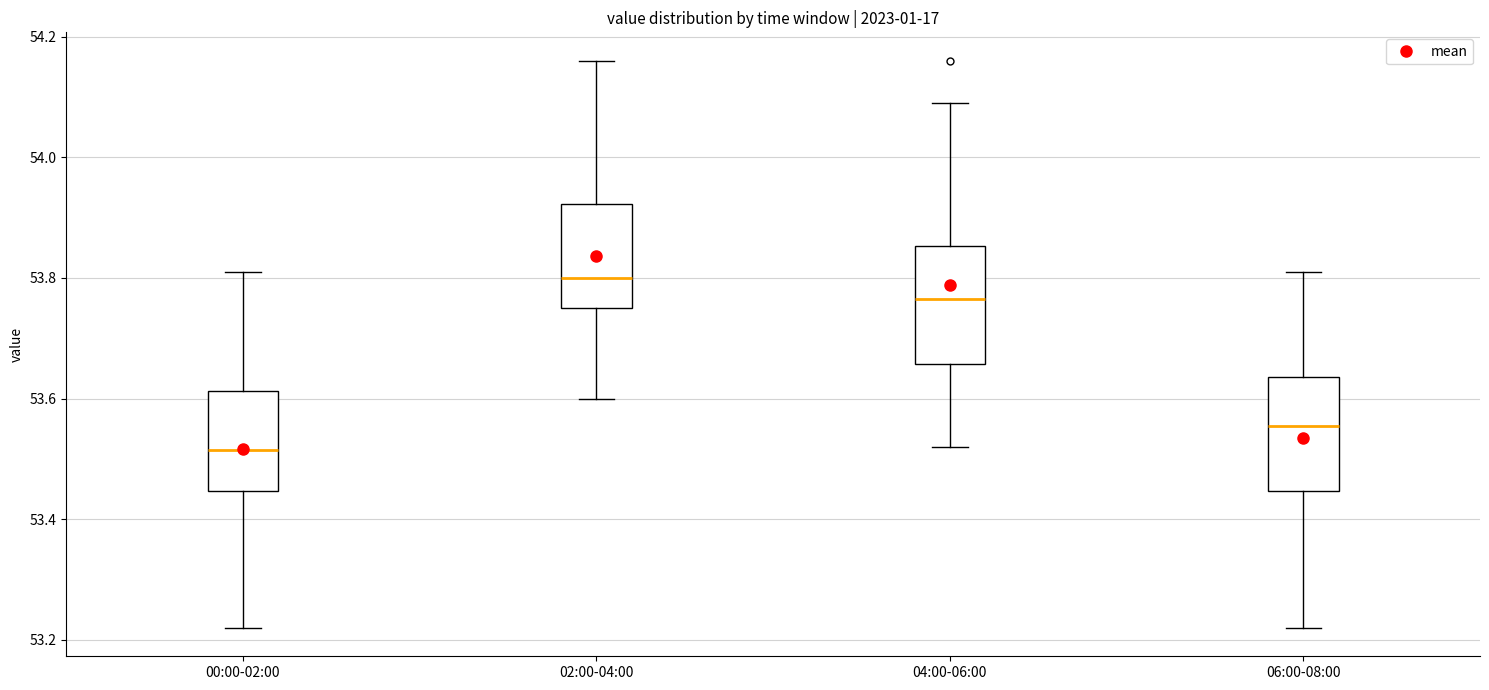

Reading left to right, transcribe this box plot: for each box, give where its median line is, the range the box spans, and where its two whiskers end, as read against the y-axis. The values are not printed on the chart, so give them approximately, as read against the axis.

00:00-02:00: median 53.52, box 53.44 to 53.62, whiskers 53.22 to 53.82
02:00-04:00: median 53.80, box 53.76 to 53.92, whiskers 53.60 to 54.16
04:00-06:00: median 53.76, box 53.66 to 53.86, whiskers 53.52 to 54.10
06:00-08:00: median 53.56, box 53.44 to 53.64, whiskers 53.22 to 53.82